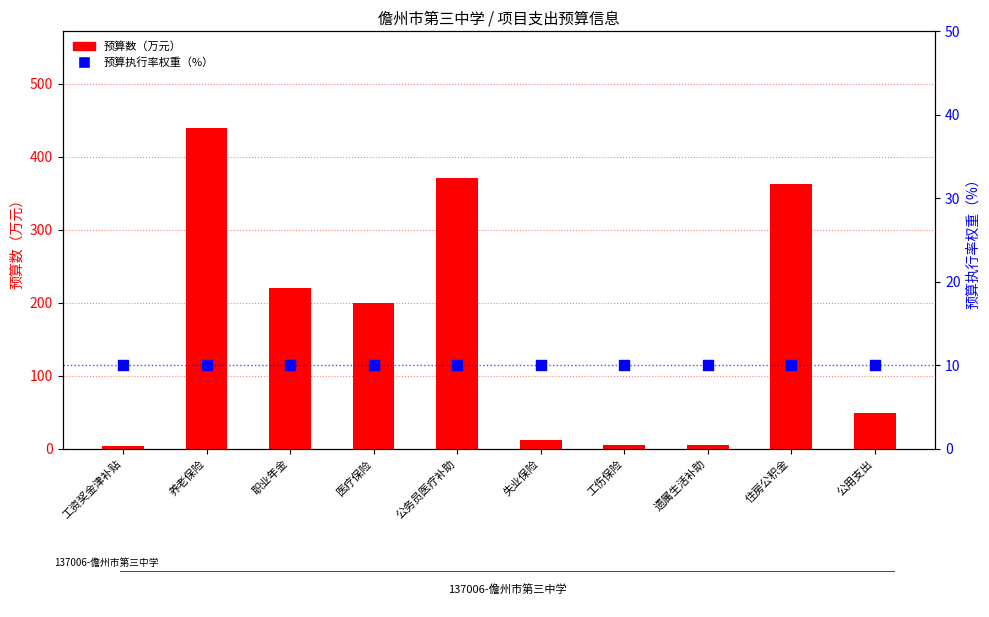

Which series has the largest total across all categories?

预算数（万元）